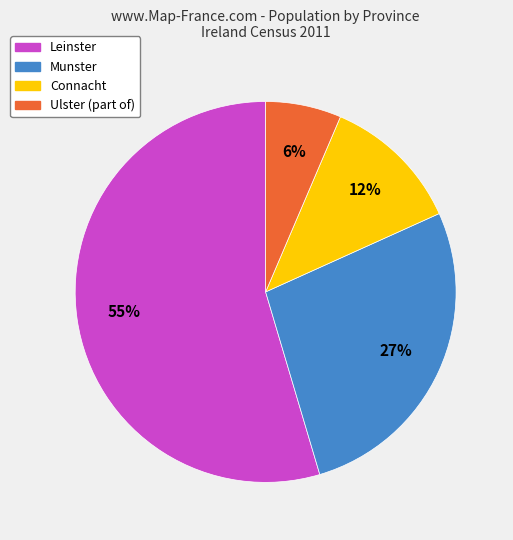

To the nearest percent, what percentage of the pie is Connacht?

12%